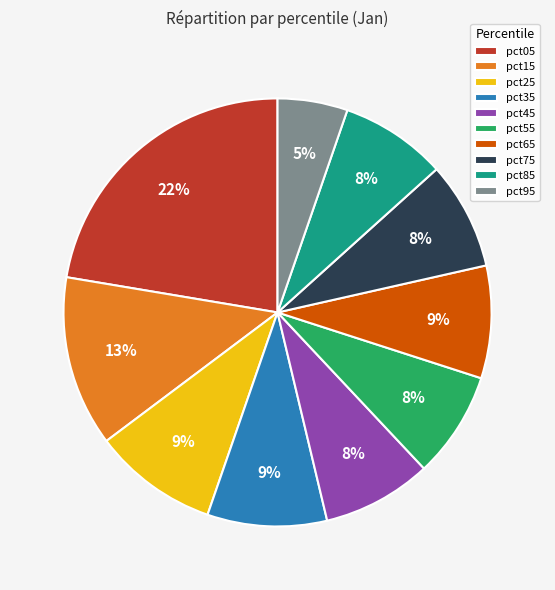

Which category has the smallest portion of the pie?

pct95